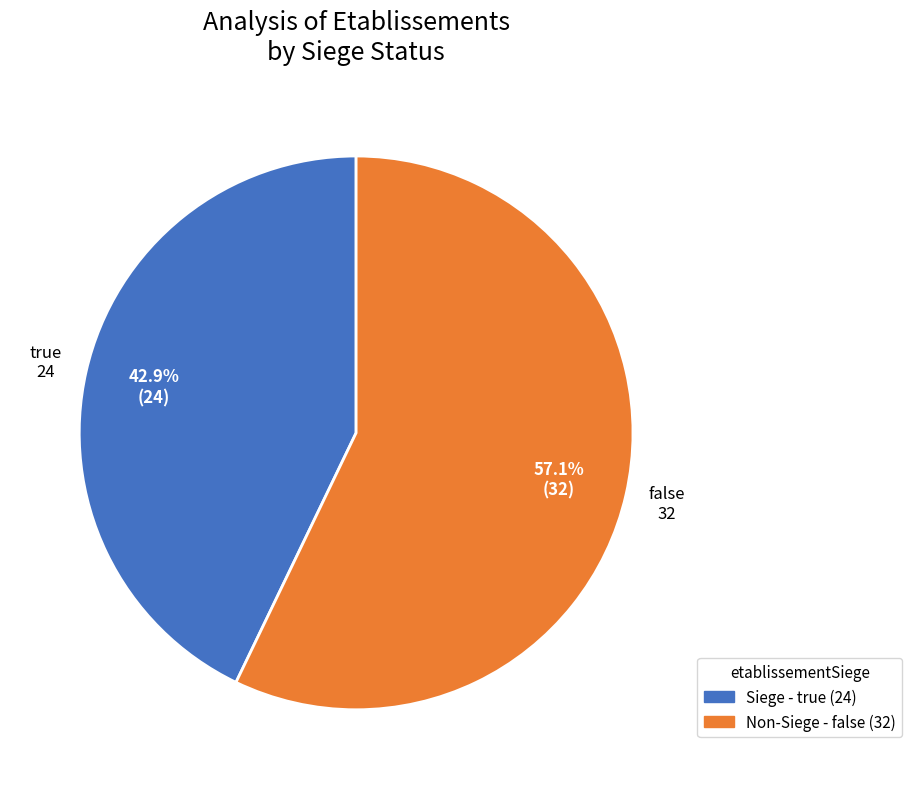

Does any single category account for the majority?

Yes